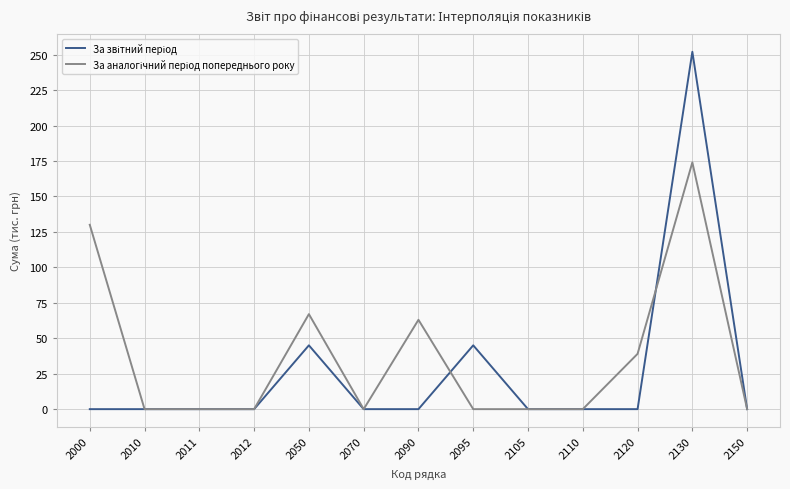

At which category is the sum across all series the highest?

2130